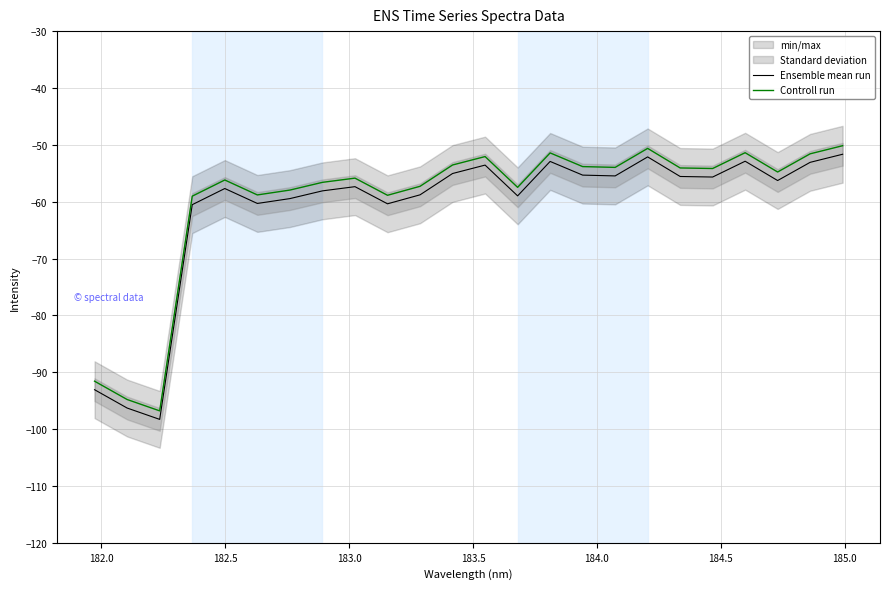

Which series has the largest total across all categories?

Controll run